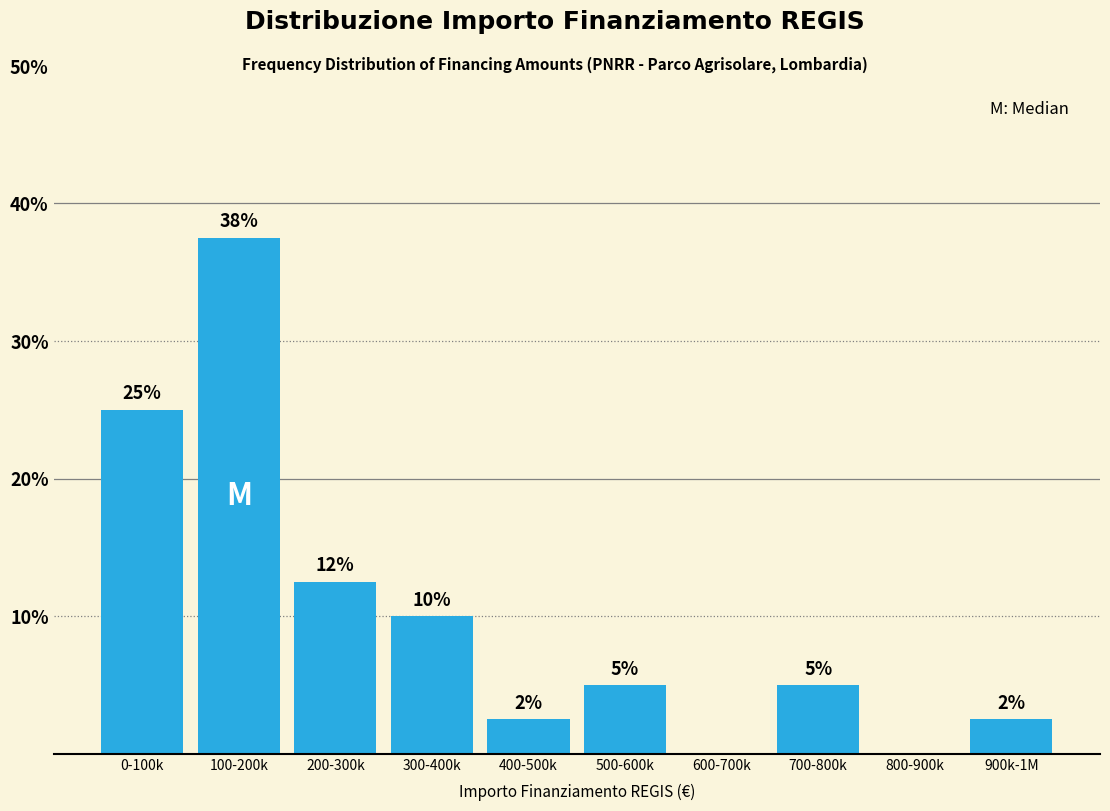

True or false: the data shows 2.5 at 900k-1M.

True